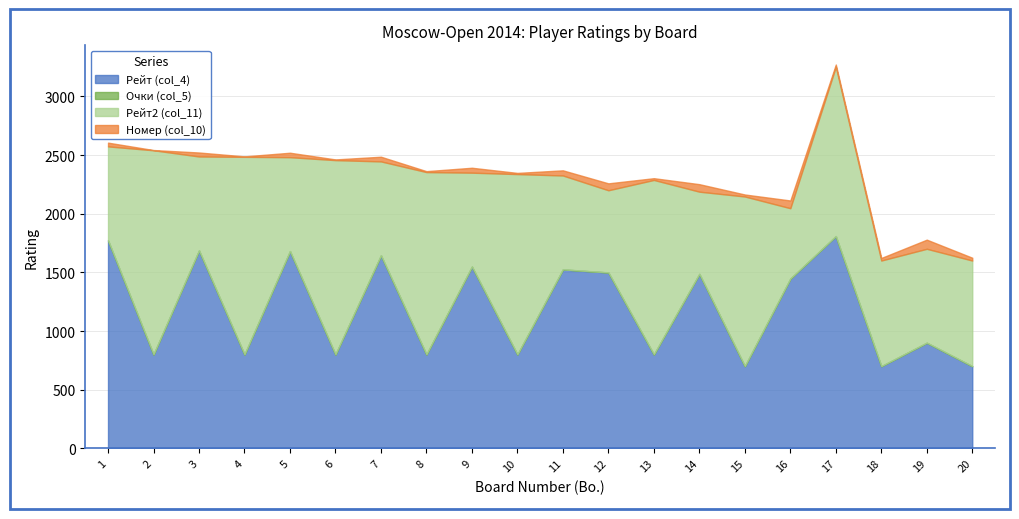

How many lines are shown in the chart?

4